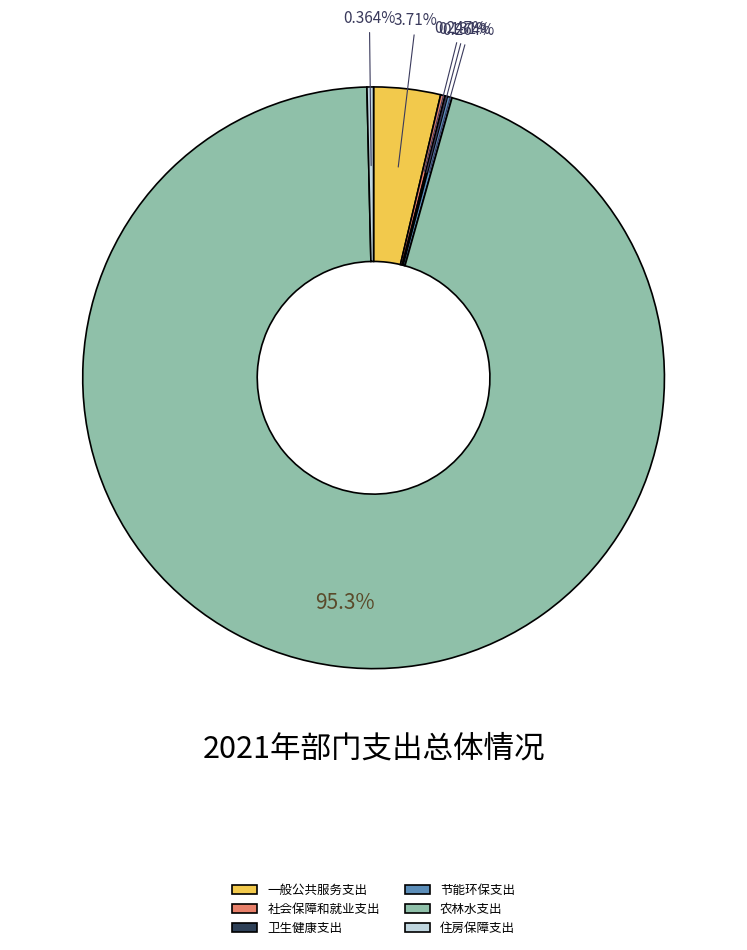

To the nearest percent, what is the difference between the largest and smallest slice percentages?

95%